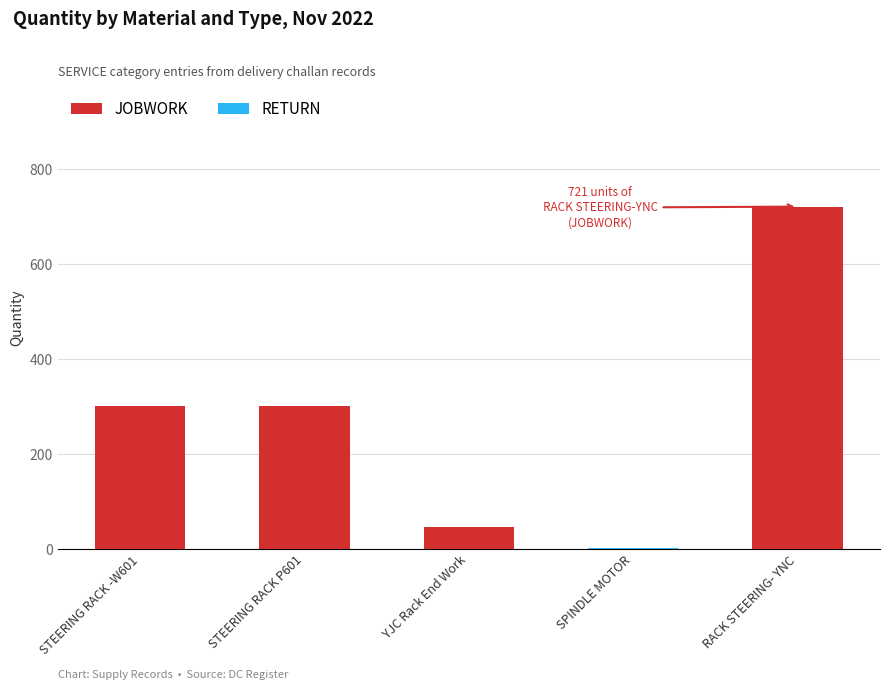

What value does the data have at STEERING RACK -W601, to the nearest 50?

300